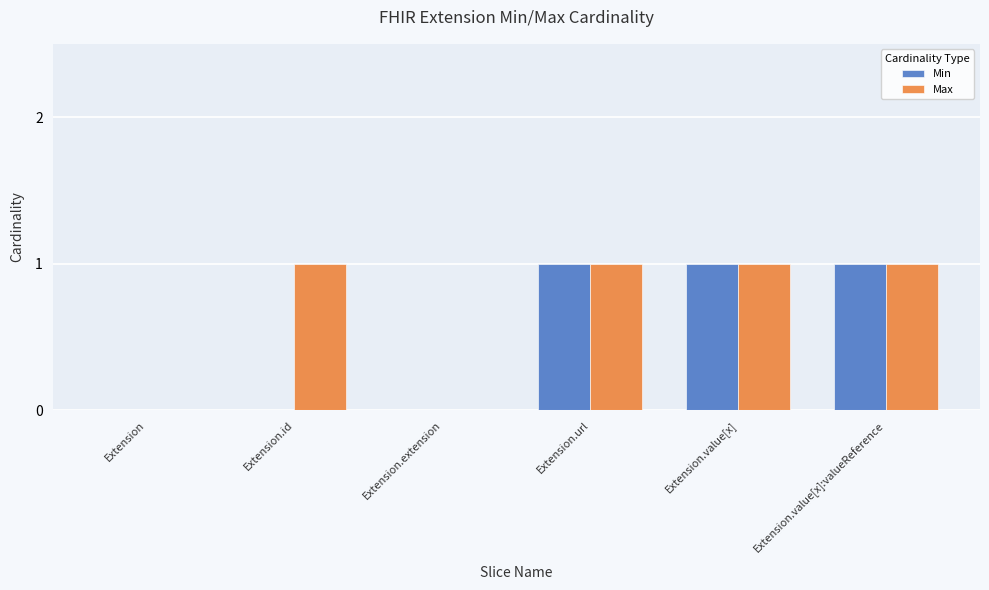

What is the sum of all Max values?

4